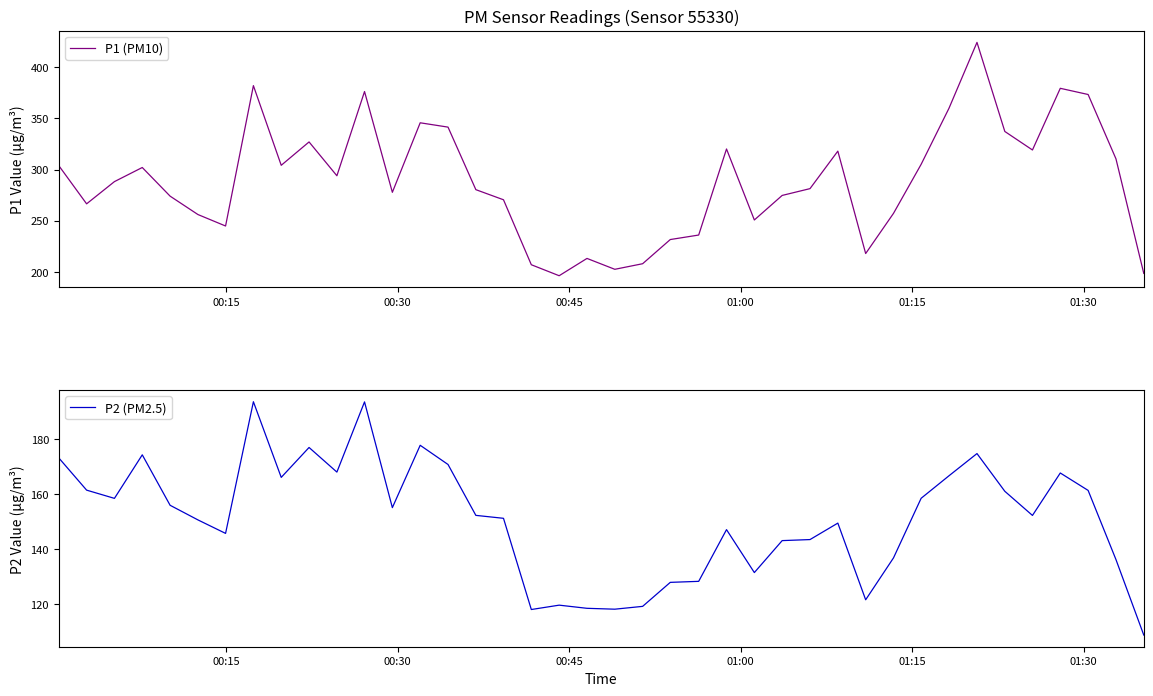

Reading right to left, transcribe all the data shown in this chart.

P1 (PM10): 198.3	310.5	373.4	379.5	319.1	337.2	424.4	359.9	305.1	257.1	217.8	318.0	281.3	274.6	250.6	320.1	235.9	231.5	207.8	202.3	213.0	196.1	206.8	270.4	280.3	341.5	345.7	277.7	376.3	293.9	327.0	304.1	382.1	244.7	255.9	273.9	302.0	288.2	266.4	303.8
P2 (PM2.5): 108.6	136.1	161.3	167.7	152.2	161.0	174.7	166.6	158.4	136.7	121.4	149.4	143.4	143.0	131.3	147.0	128.2	127.8	119.0	118.0	118.3	119.5	117.9	151.1	152.2	170.8	177.8	155.0	193.6	168.0	176.9	166.1	193.6	145.6	150.6	155.9	174.3	158.4	161.4	173.2